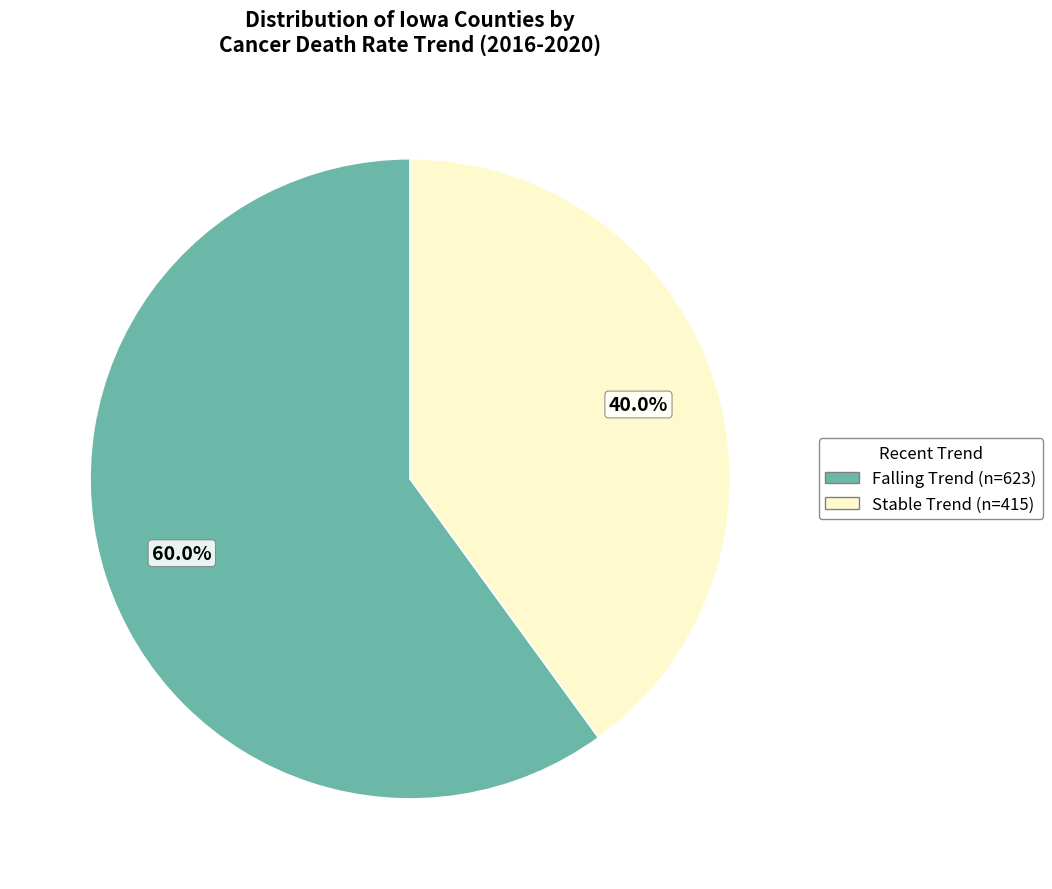

Is there a majority slice in this chart?

Yes